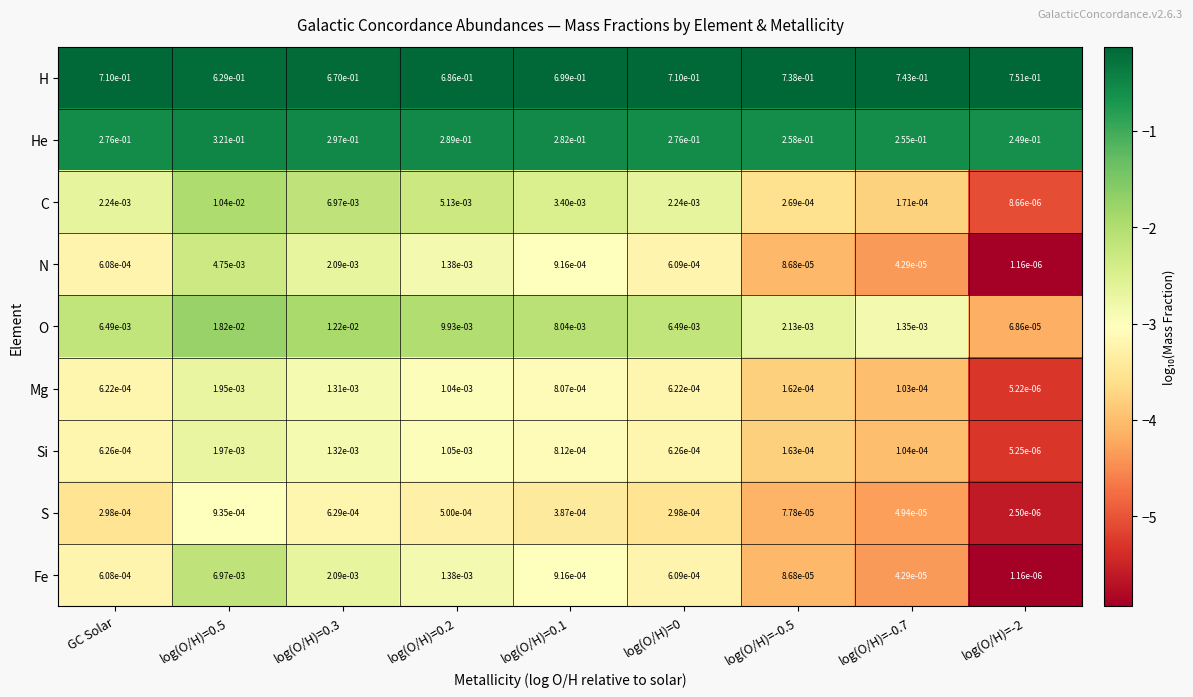

Rank the series by their maximum value, from lowest to highest.

S, Mg, Si, N, Fe, C, O, He, H